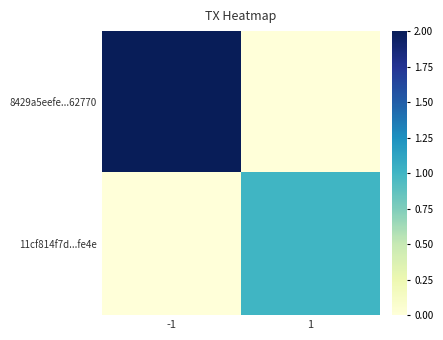

Reading right to left, list all the values displayed in this chart.

8429a5eefe...62770: 1=0	-1=2
11cf814f7d...fe4e: 1=1	-1=0